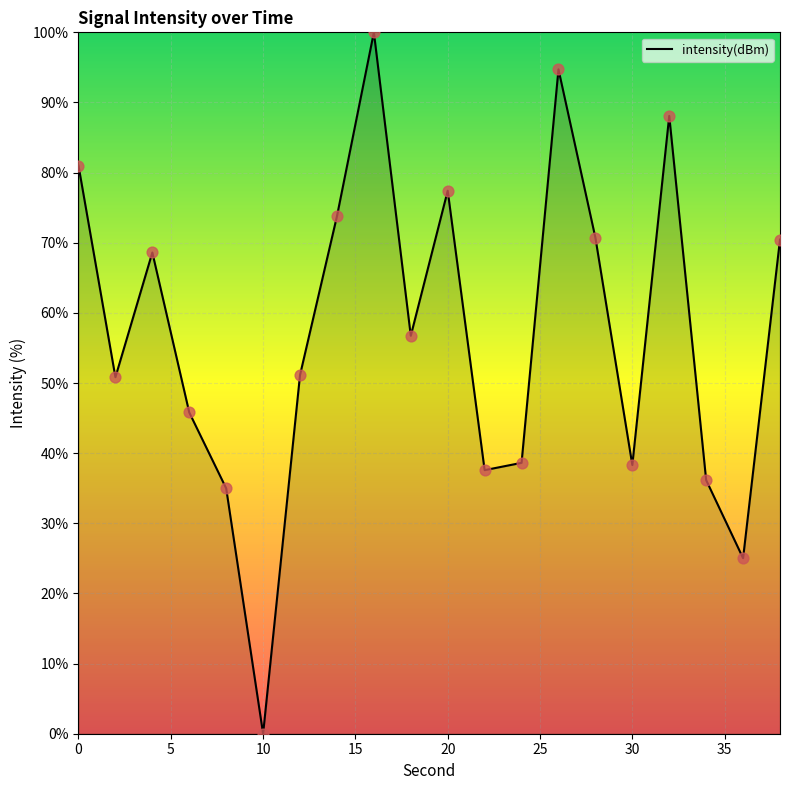

What is the maximum value shown in the chart?

100.0